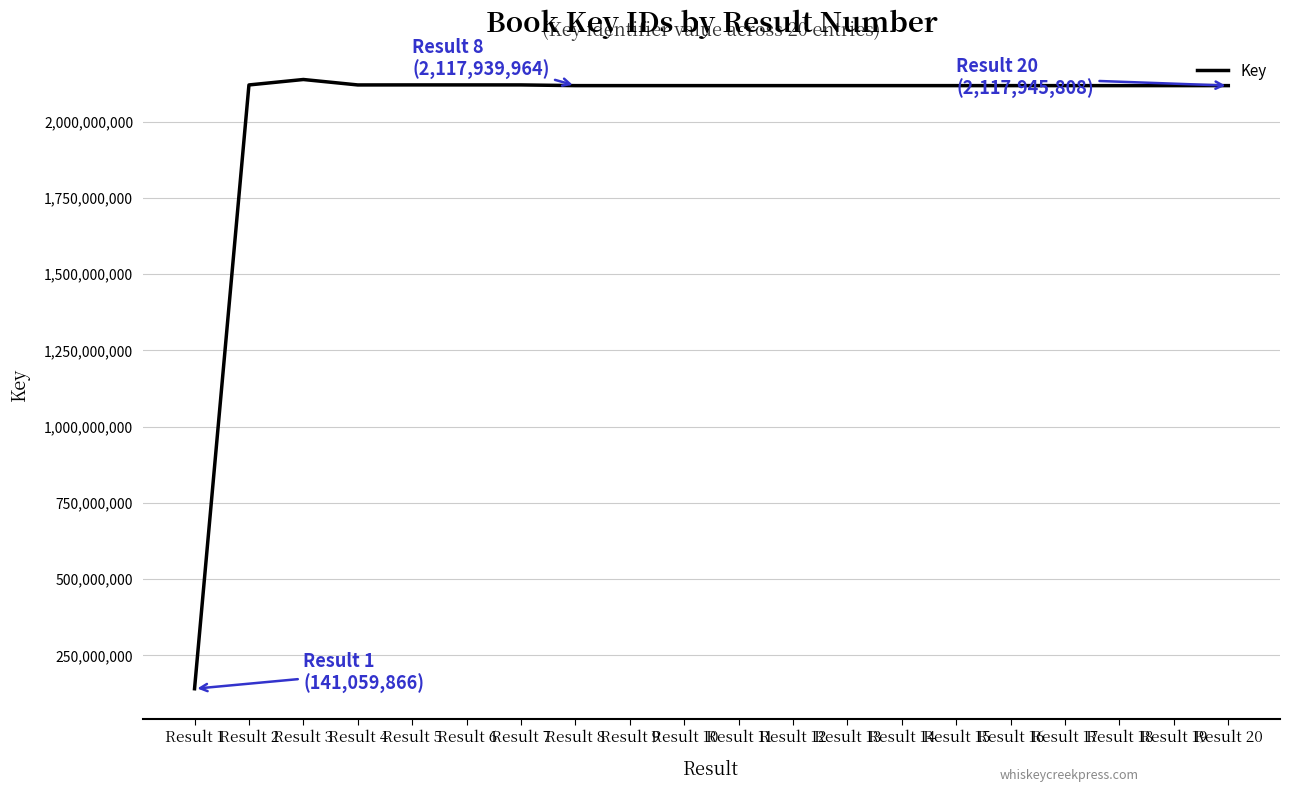

Which label corresponds to the smallest value in the chart?

Result 1